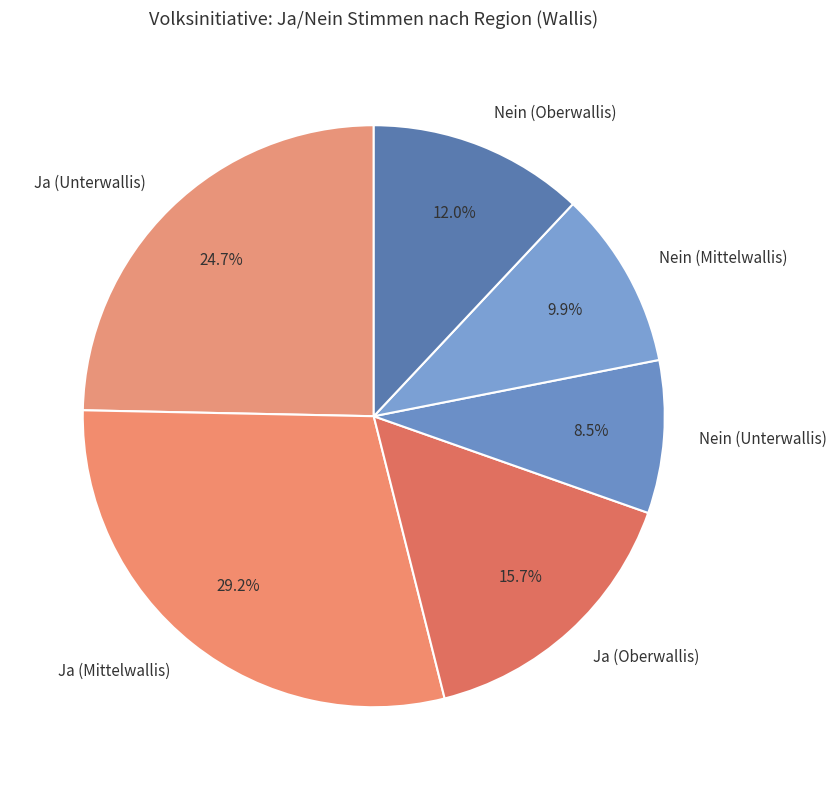

What percentage is NOT represented by Ja (Mittelwallis)?

70.8%